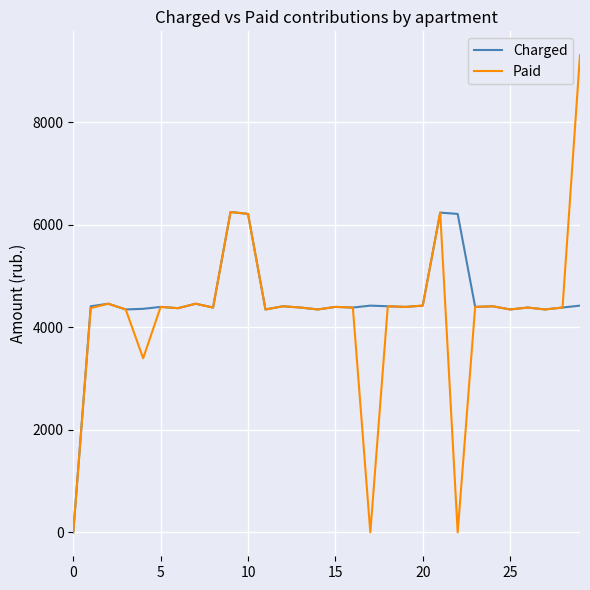

What is the highest value of the Paid series?

9304.2